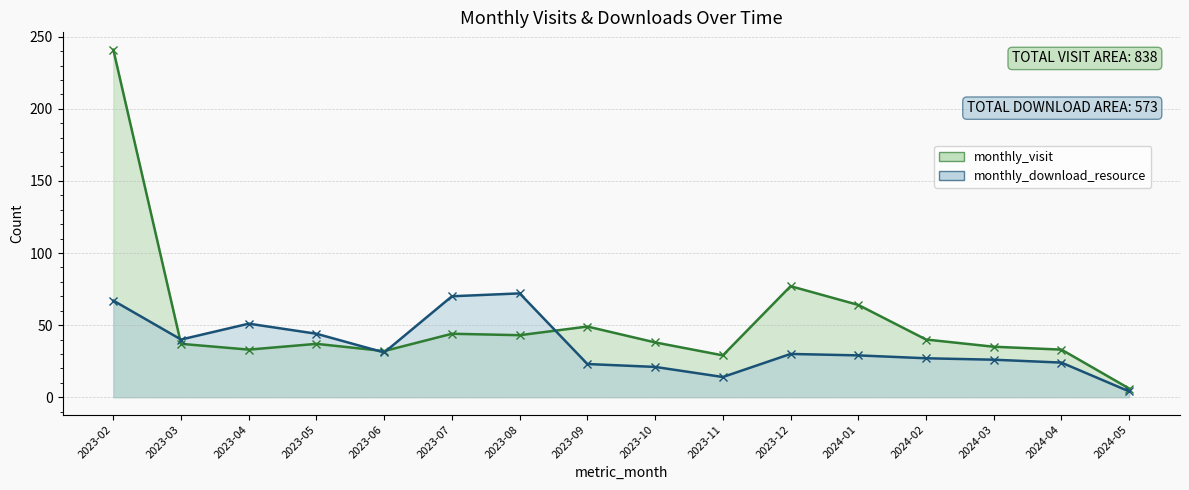

What is the label of the 15th point from the right?

2023-03